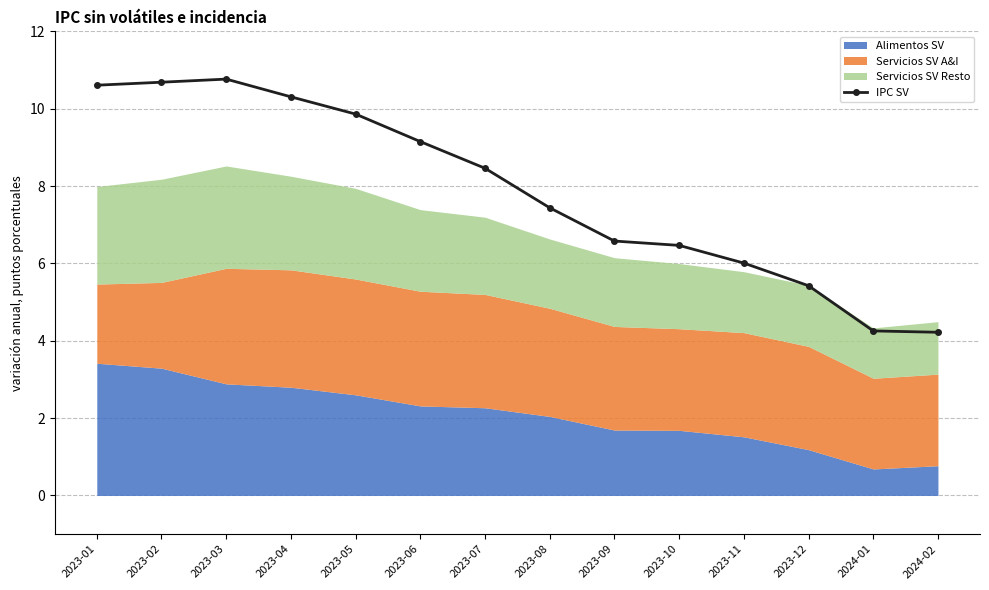

True or false: the data has more than 0 interior local peaks.

True